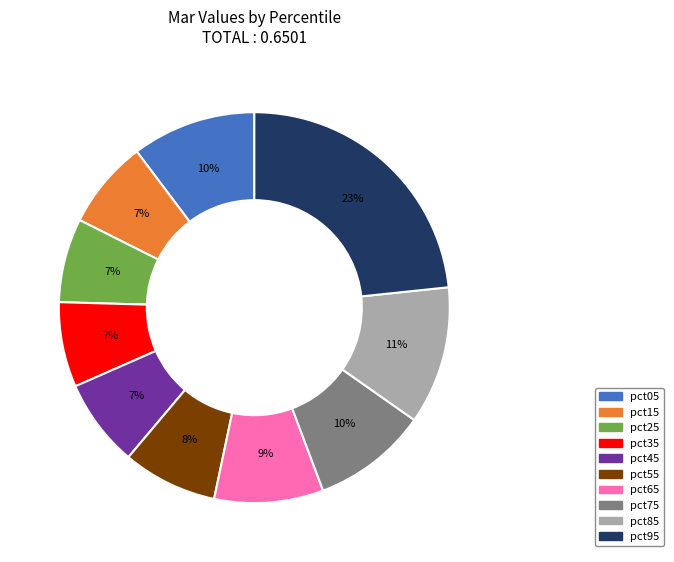

Do pct65 and pct45 together represent more than half of the pie?

No